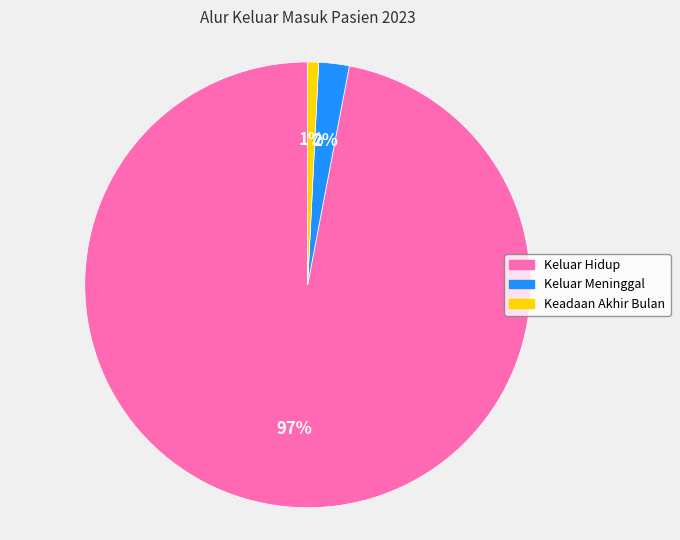

What is the largest slice in the pie chart?

Keluar Hidup